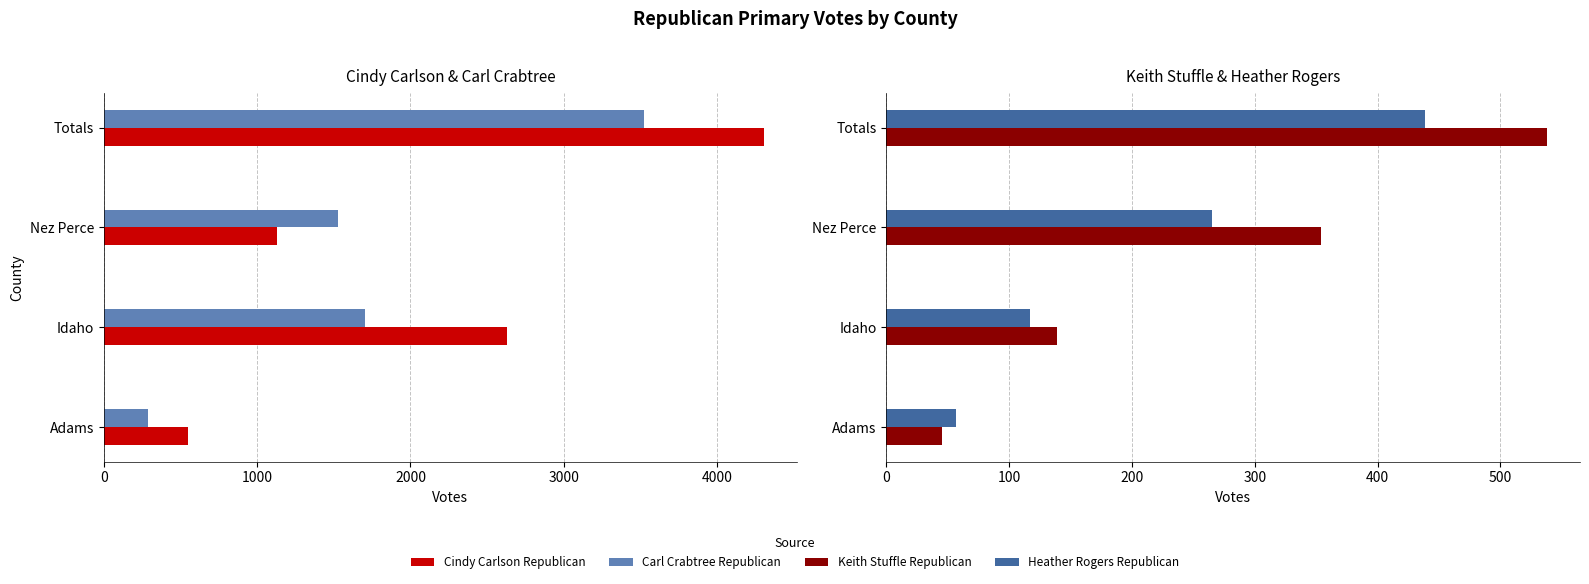

What is the value of the Keith Stuffle Republican bar at the 3rd from the left?

354